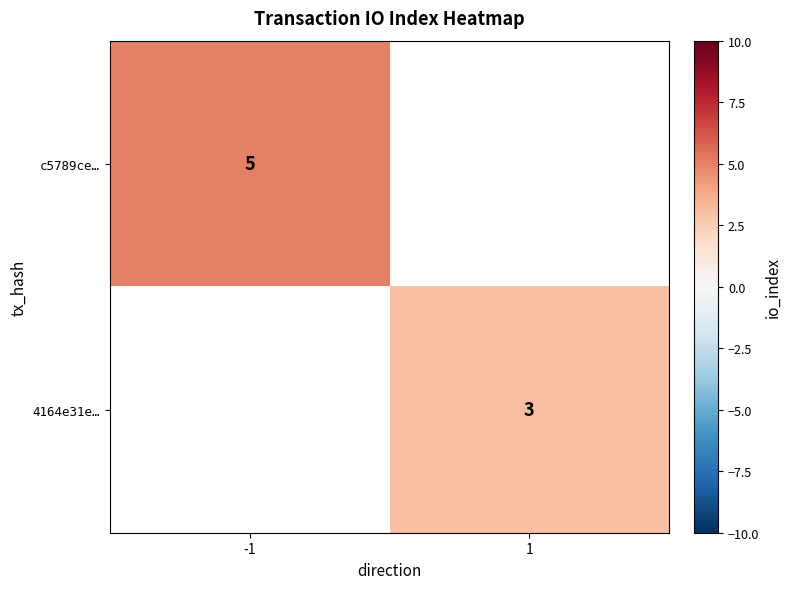

Is it true that 4164e31e… equals 4 at 1?

False